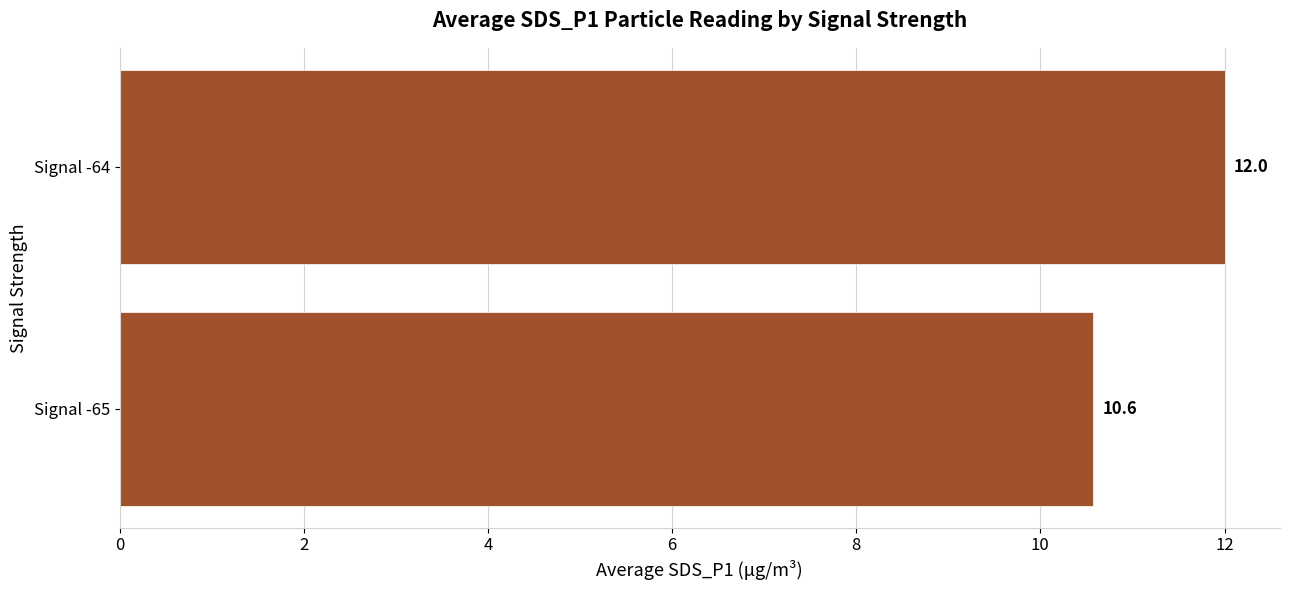

Are the bars grouped side by side (vs. stacked)?

No